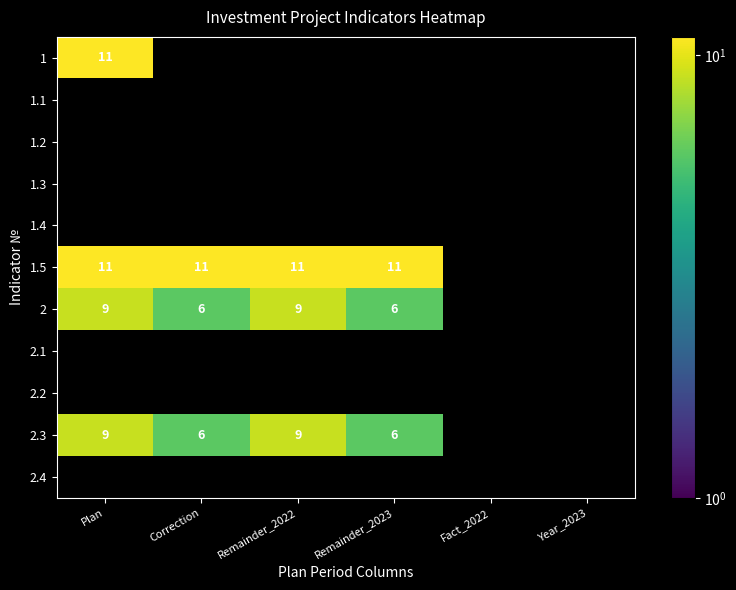

What is the difference between the 2 values at Remainder_2023 and Plan?

3